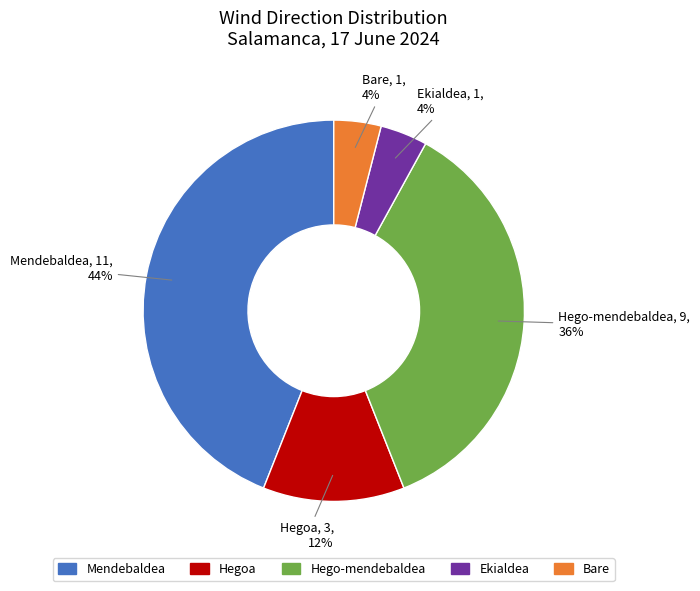

To the nearest percent, what is the difference between the Ekialdea and Hegoa slice percentages?

8%